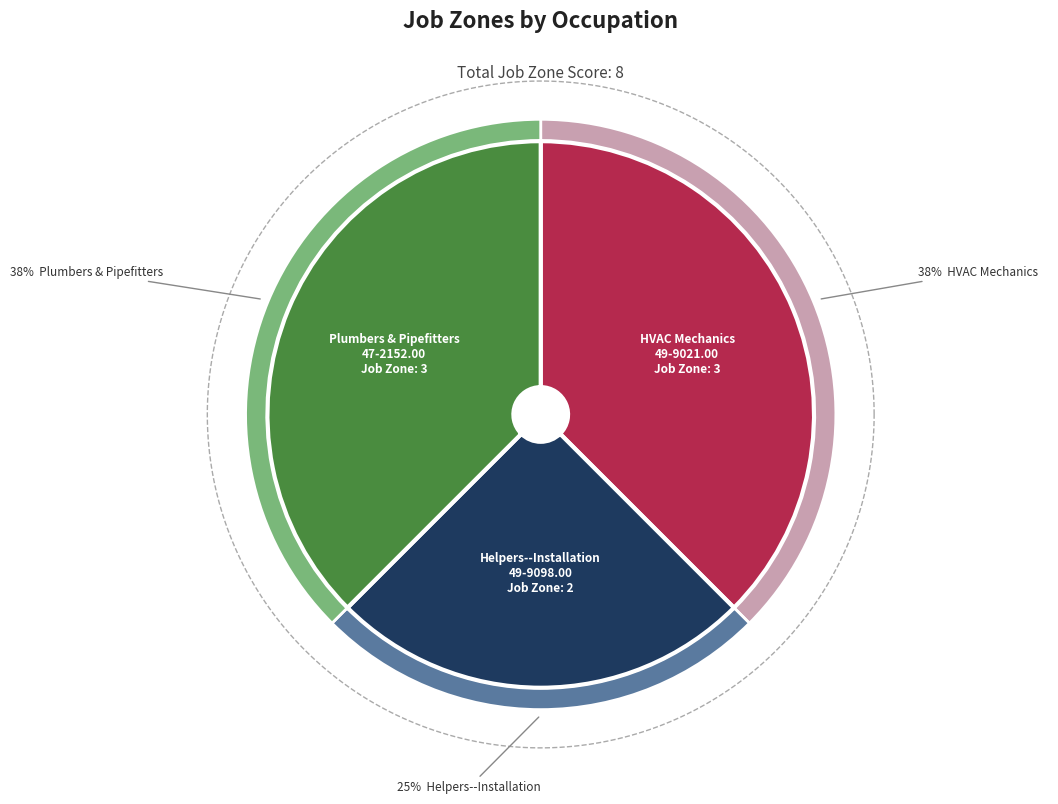

To the nearest percent, what percentage of the pie is Helpers--Installation, Maintenance, and Repair (49-9098.00)?

25%